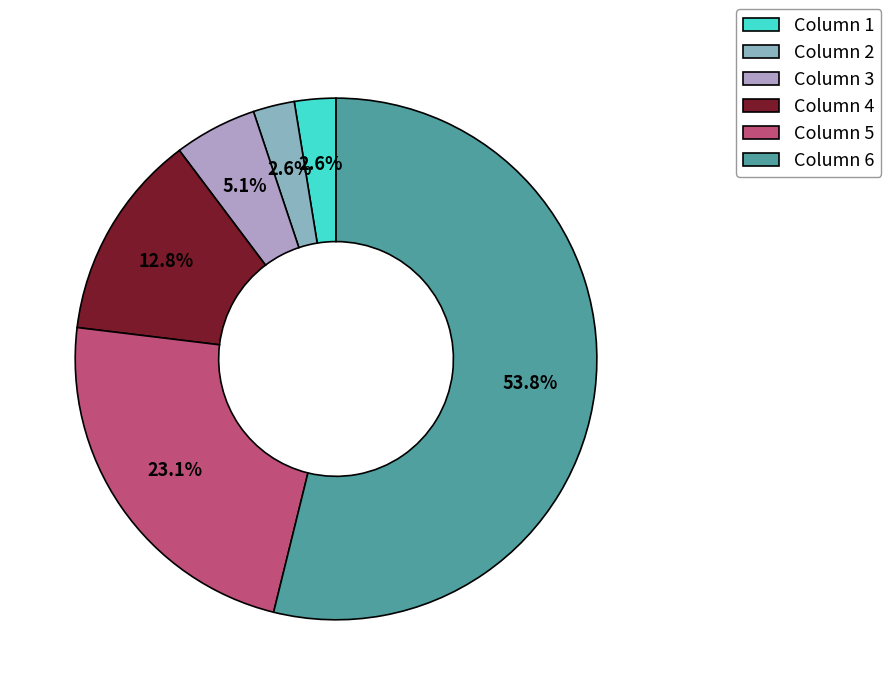

Which category has the biggest portion of the pie?

Column 6